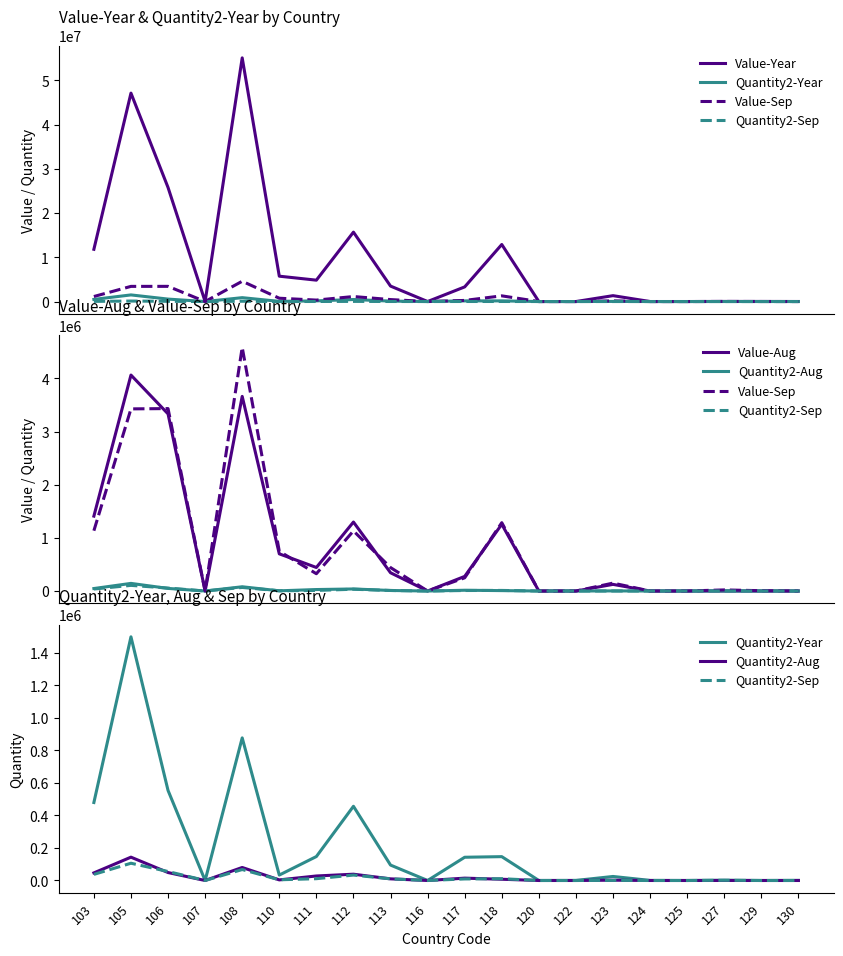

True or false: Quantity2-Aug has a value of 183 at 127.

True